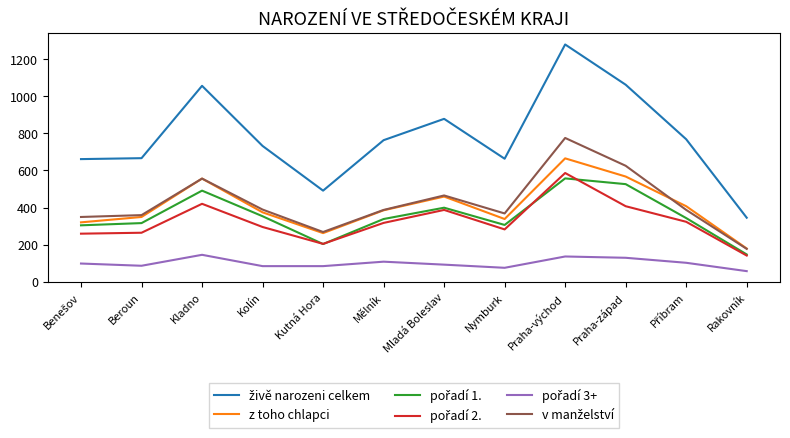

What value does the z toho chlapci series have at Beroun, to the nearest 5?

350